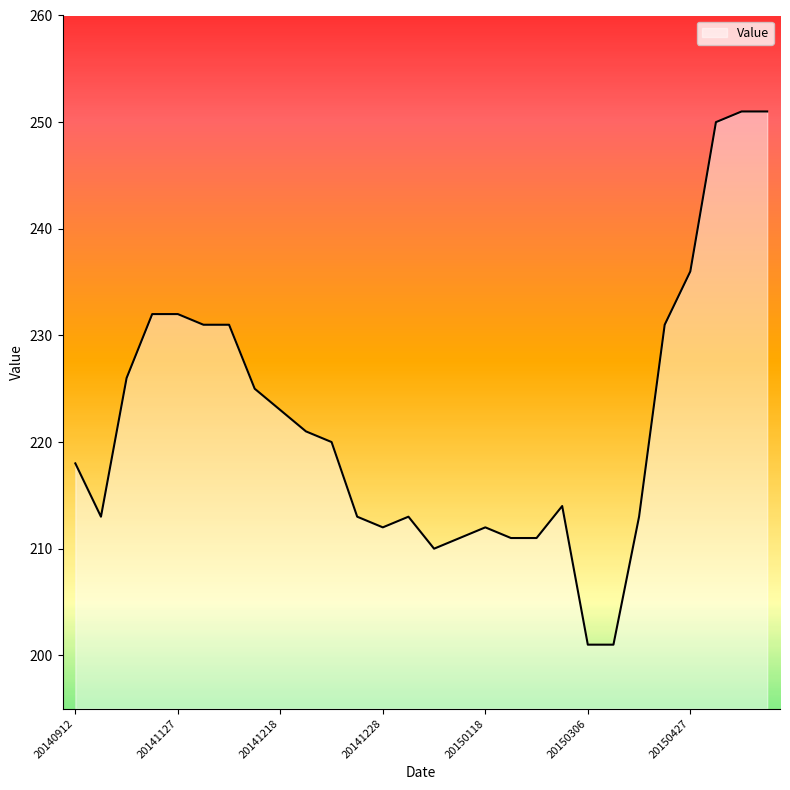

What is the difference between the maximum and minimum values?

50